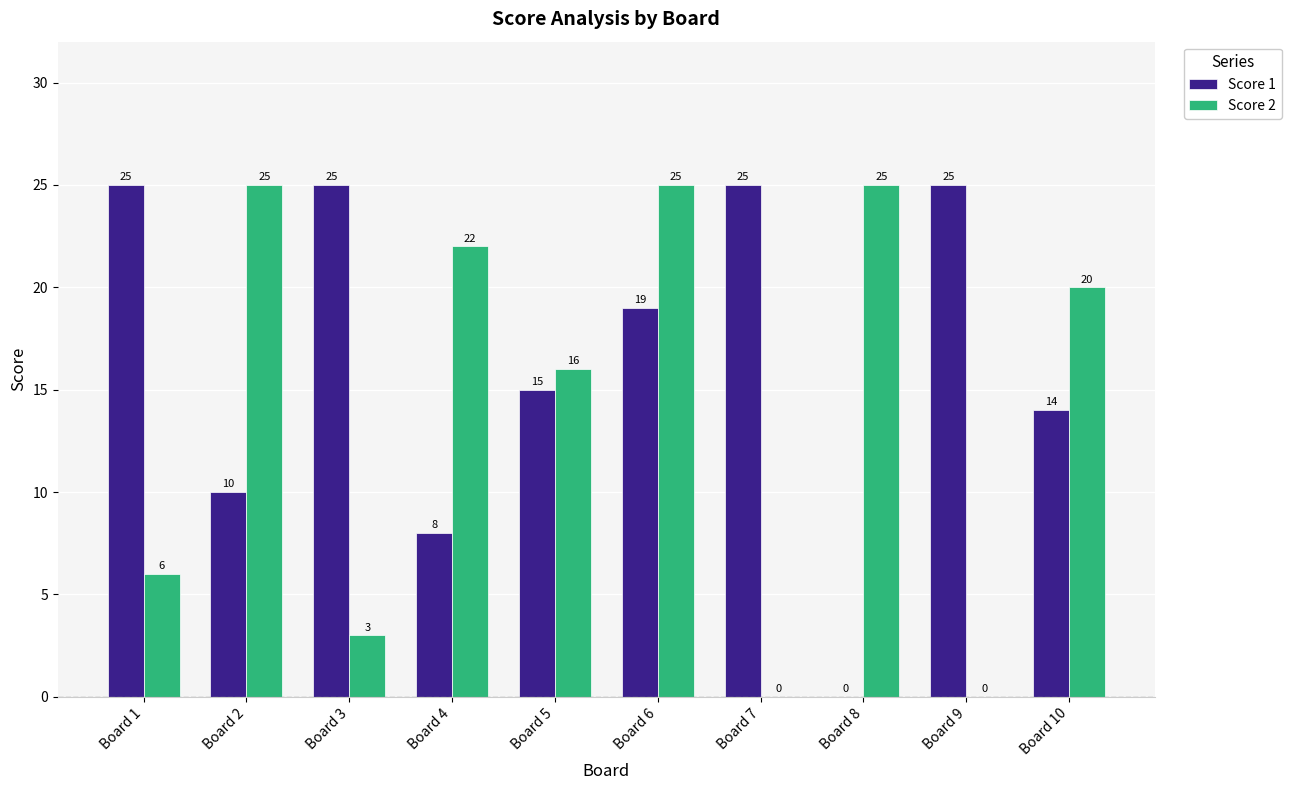

Which series changed the most between Board 2 and Board 9?

Score 2